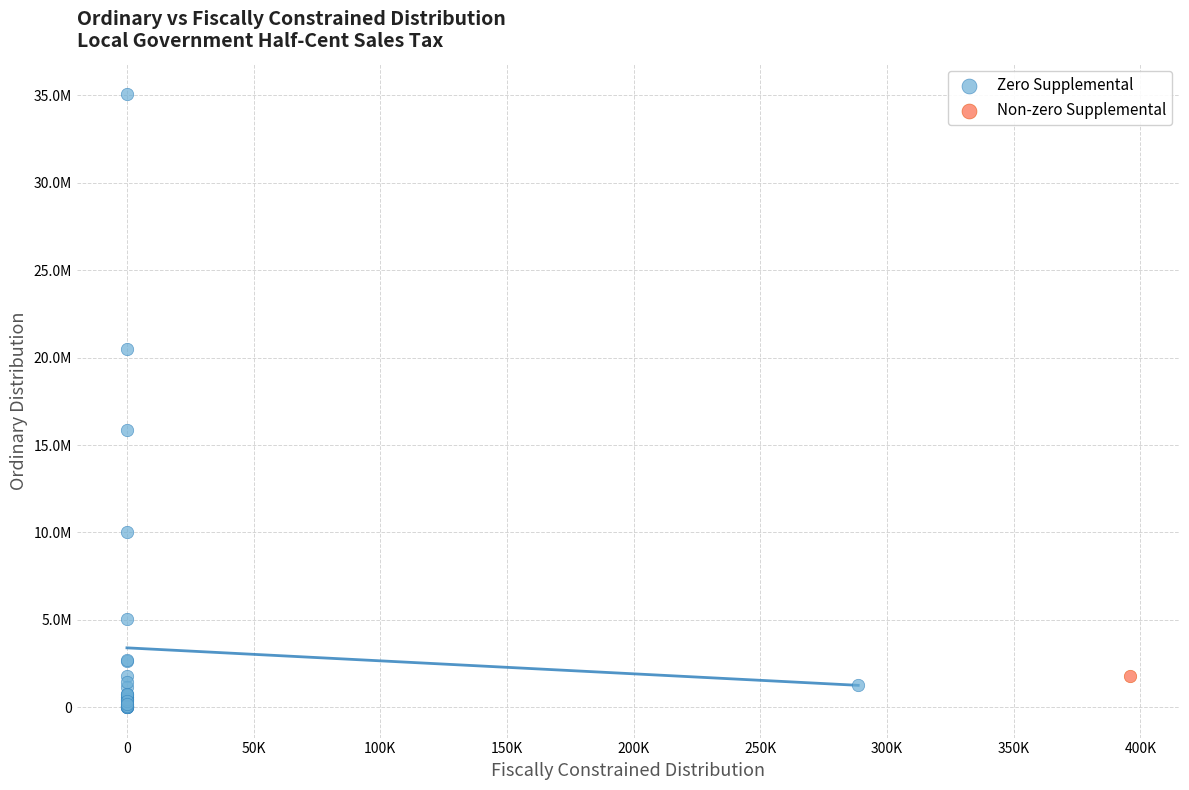

What are all the series names shown in the legend?

Zero Supplemental, Non-zero Supplemental